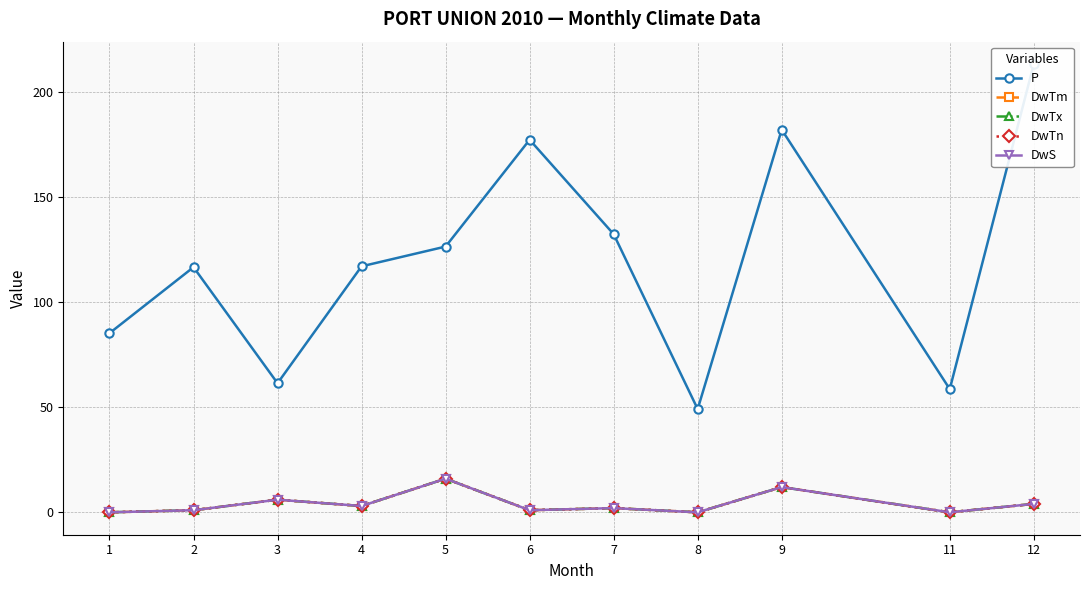

What is the minimum value for P?

49.1